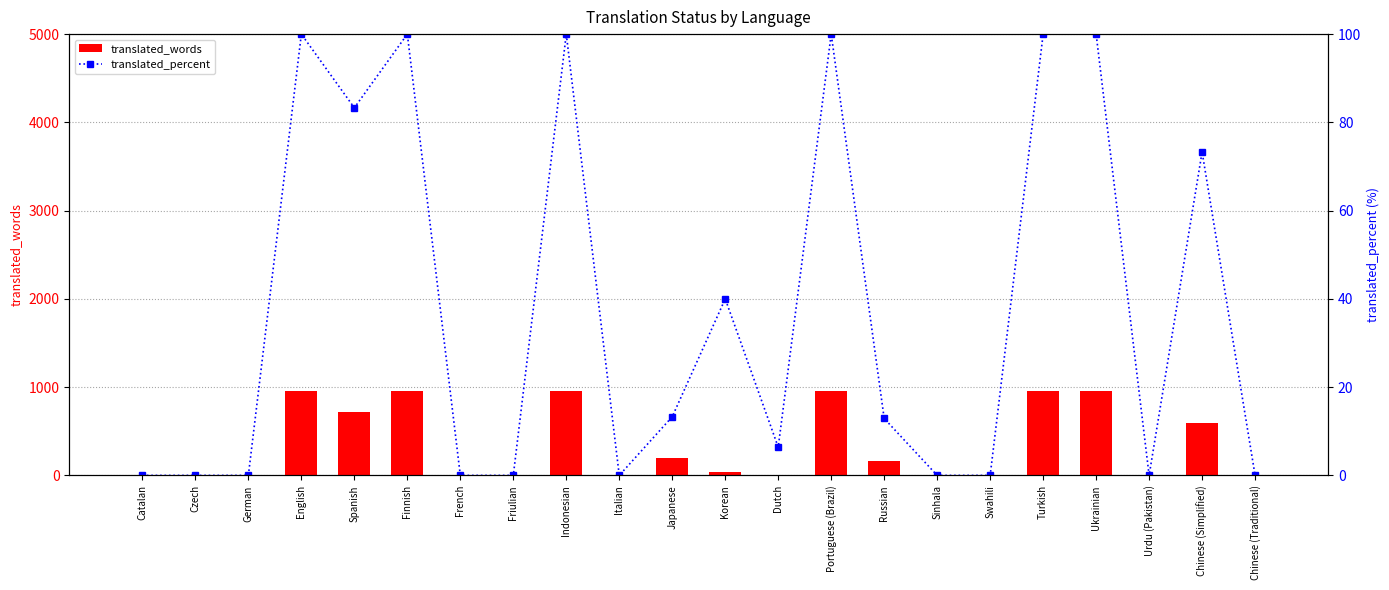

What is the difference between the translated_words values at Russian and Ukrainian?

787